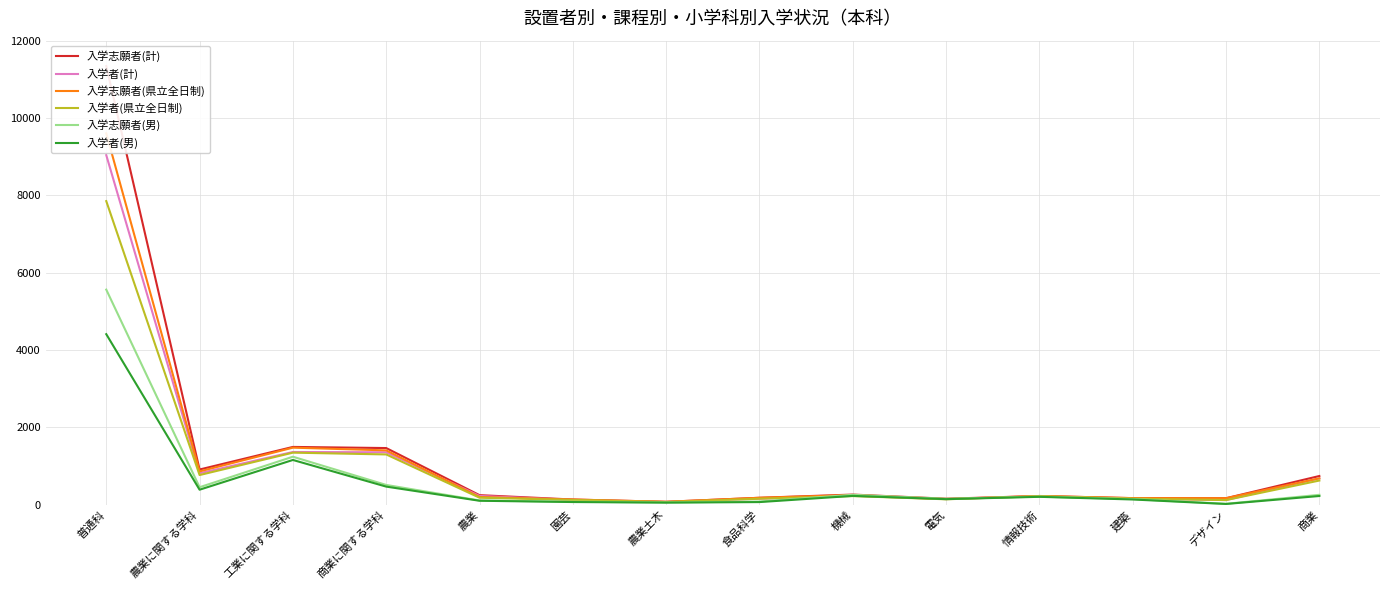

In 入学者(男), how many points are higher than both neighbors (excluding endpoints)?

3